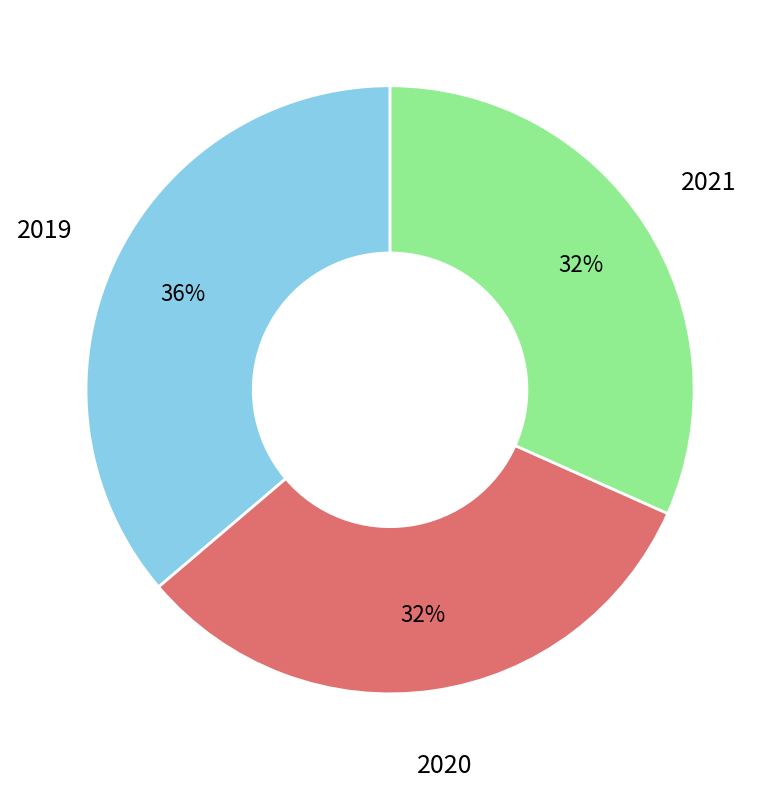

What is the ratio of the value at 2020 to the value at 2019?

0.9